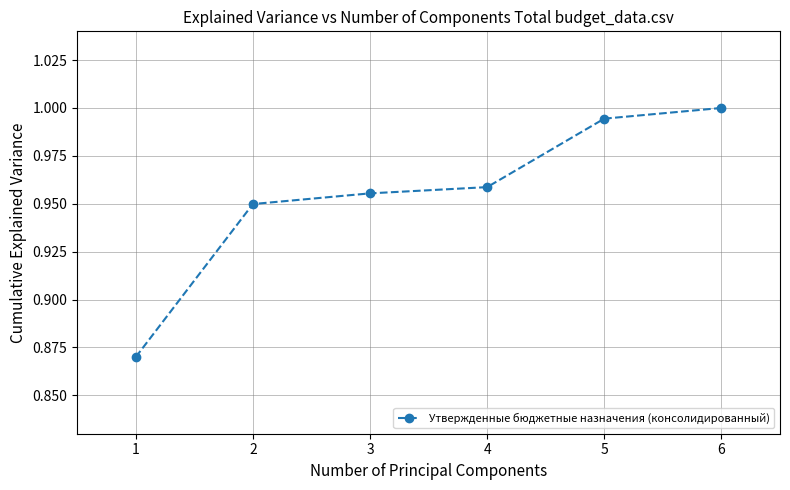

List the labels in order of value, smallest first.

1, 2, 3, 4, 5, 6